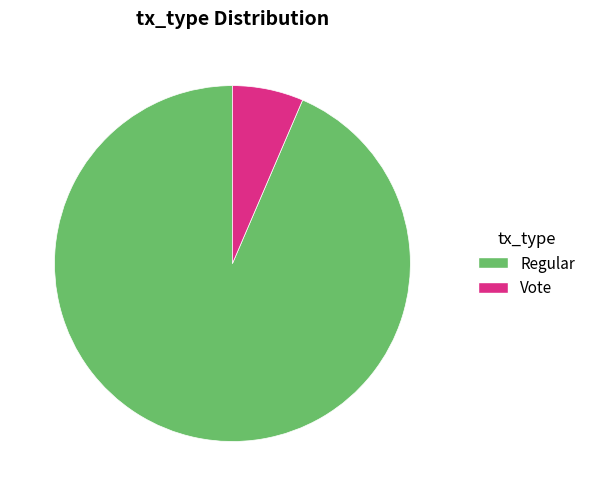

What is the smallest slice in the pie chart?

Vote